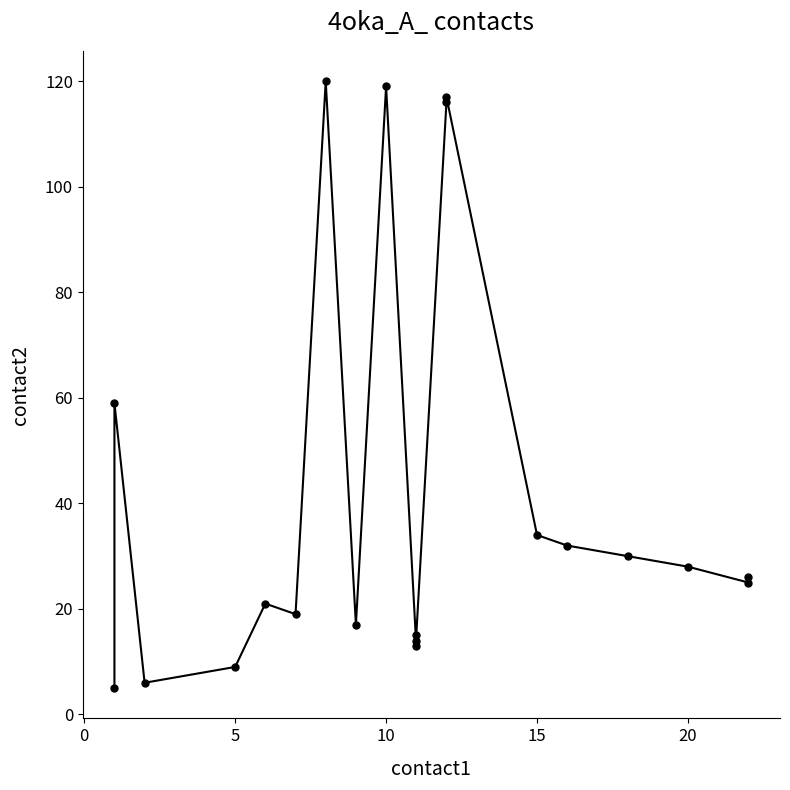

How many interior local peaks (higher than both neighbors) does the data have?

5